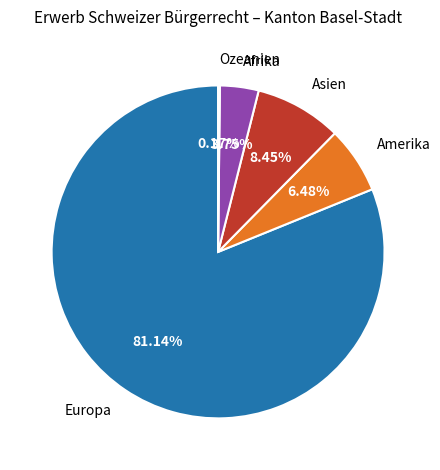

To the nearest percent, what portion does Afrika represent?

4%